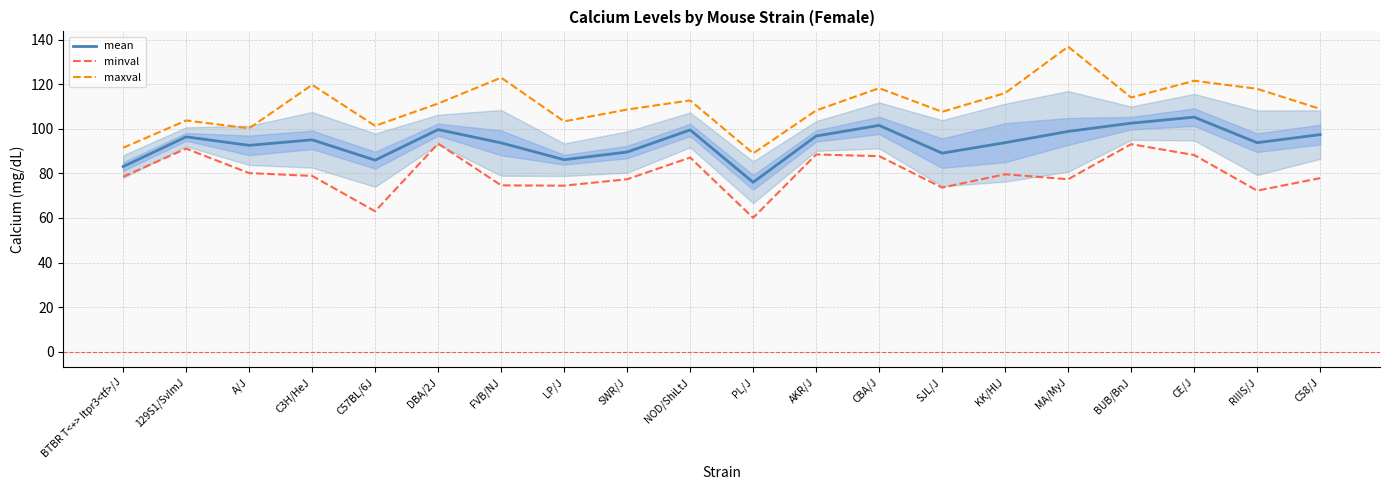

Is it true that minval equals 88.2 at CE/J?

True